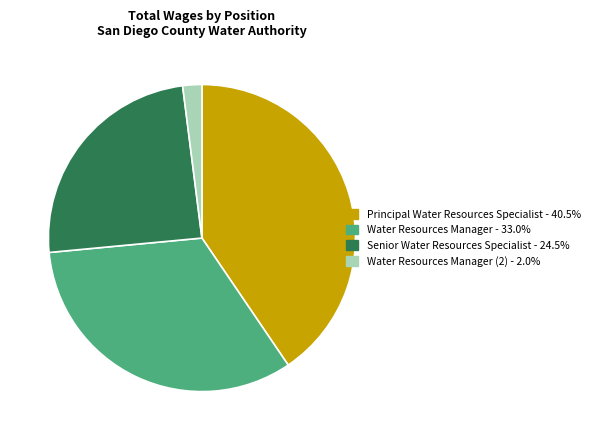

Does any single category account for the majority?

No